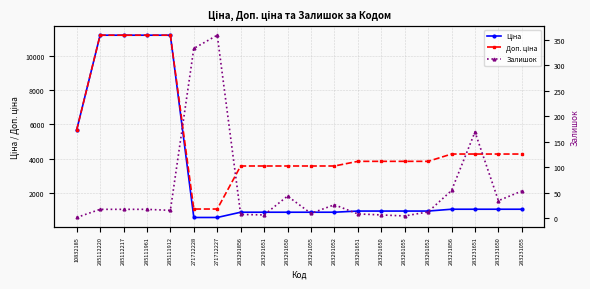

At which category is the sum across all series the highest?

285112220